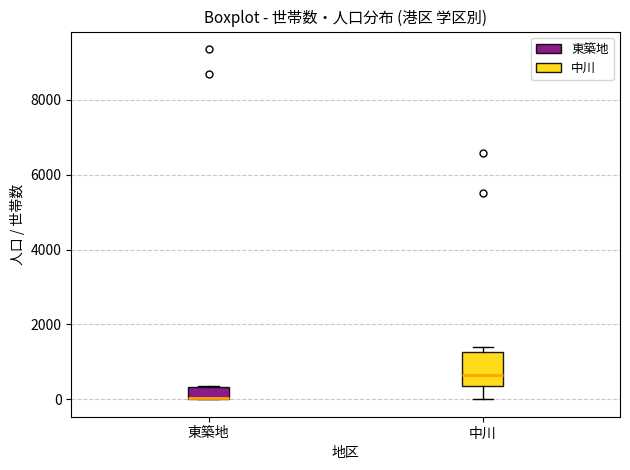

Where does the lower whisker of the box for 中川 end on the y-axis? The values are not printed on the chart, so give them approximately, as read against the axis.

0